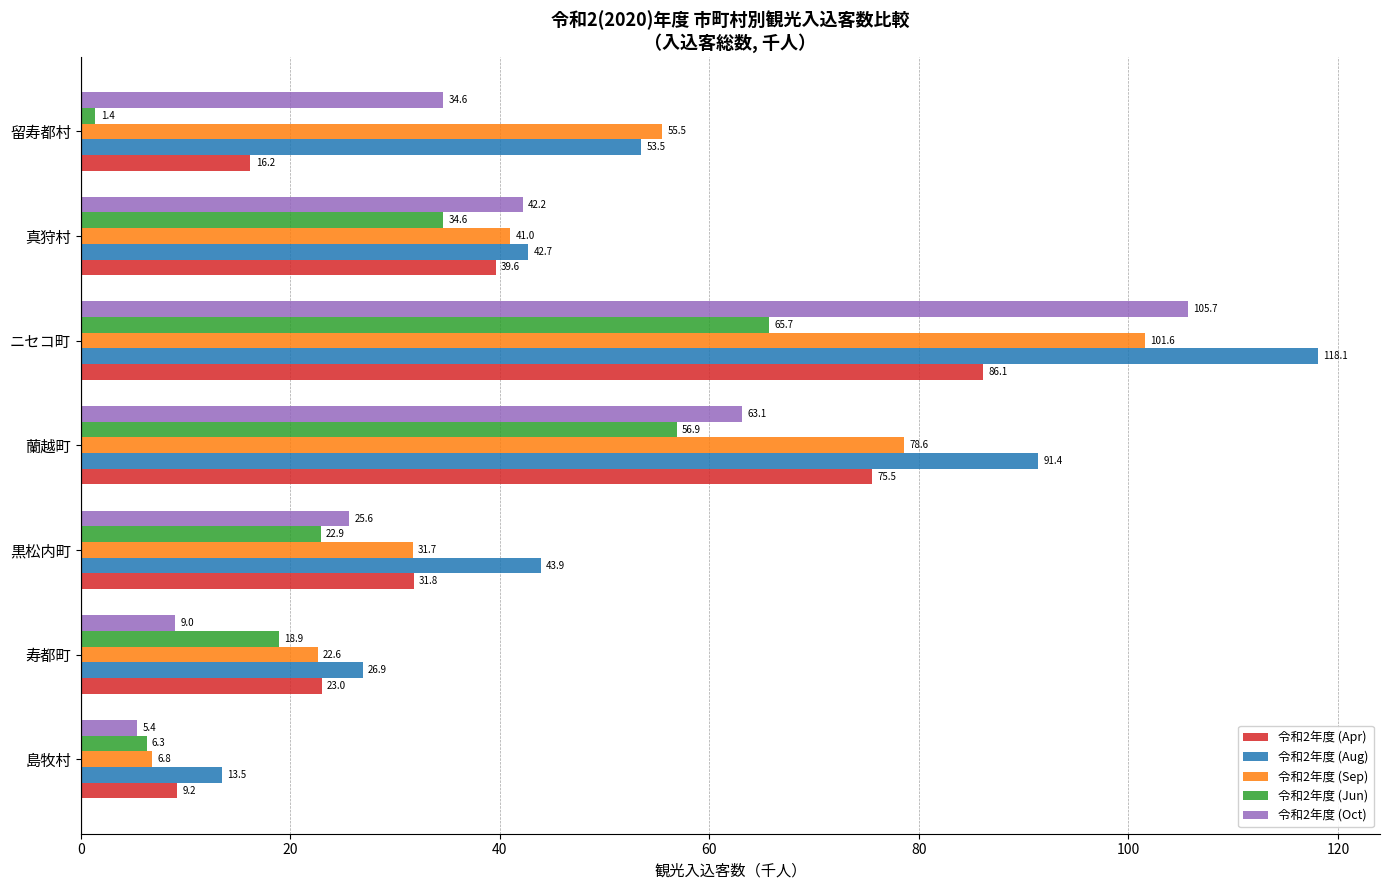

Which series changed the most between 蘭越町 and ニセコ町?

令和2年度 (Oct)